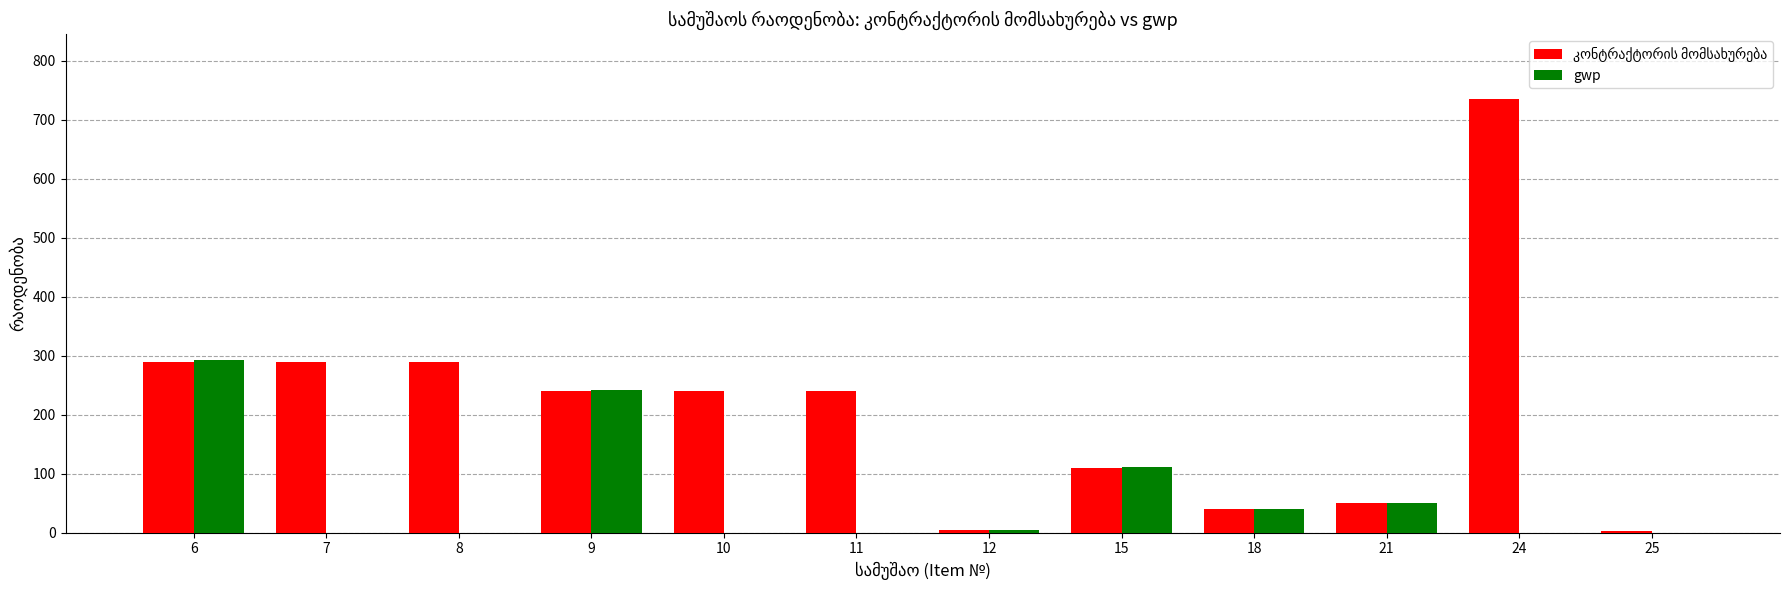

What is the greatest value displayed?

735.0